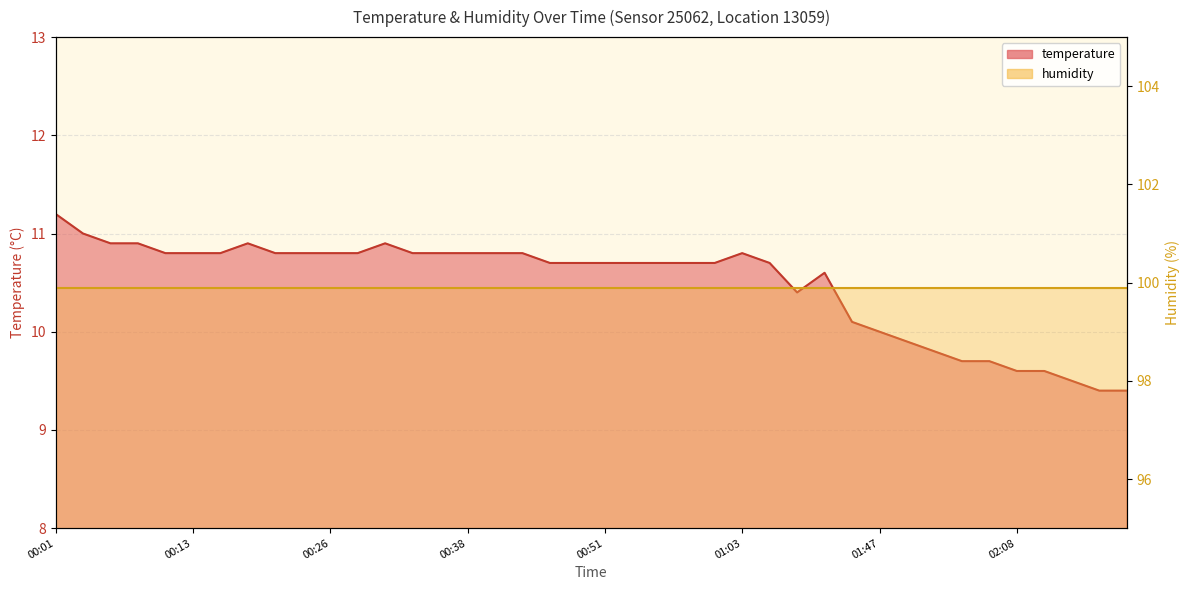

At which category does the chart reach its peak across all series?

00:01